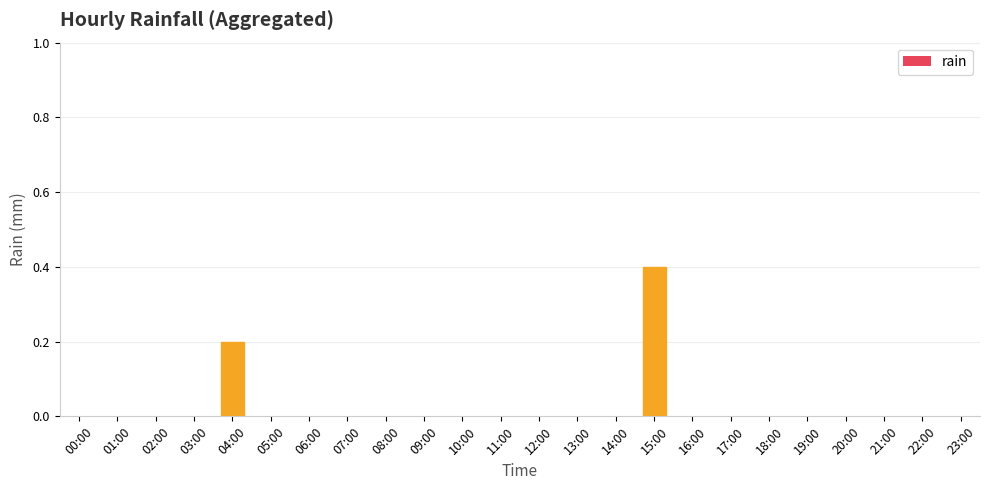

At which category does the chart reach its peak across all series?

15:00